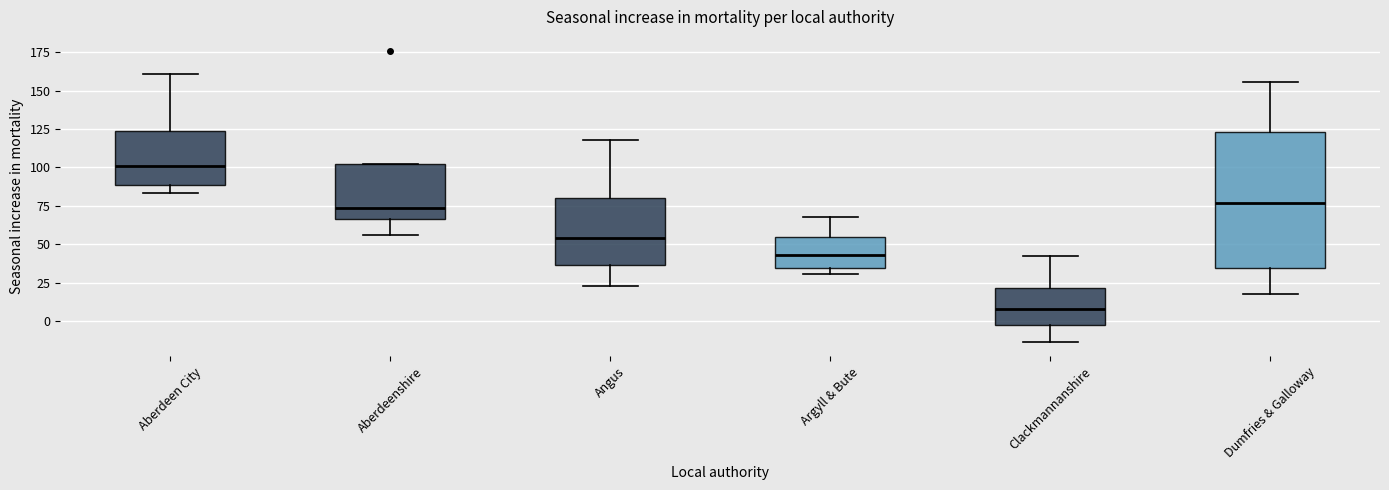

Reading left to right, read every box against the y-axis: the position of its median line, the range the box covers, and the ends of its whiskers. The values are not printed on the chart, so give them approximately, as read against the axis.

Aberdeen City: median 100, box 90 to 125, whiskers 85 to 160
Aberdeenshire: median 75, box 65 to 100, whiskers 55 to 100
Angus: median 55, box 35 to 80, whiskers 25 to 120
Argyll & Bute: median 45, box 35 to 55, whiskers 30 to 70
Clackmannanshire: median 10, box -5 to 20, whiskers -15 to 40
Dumfries & Galloway: median 75, box 35 to 125, whiskers 20 to 155